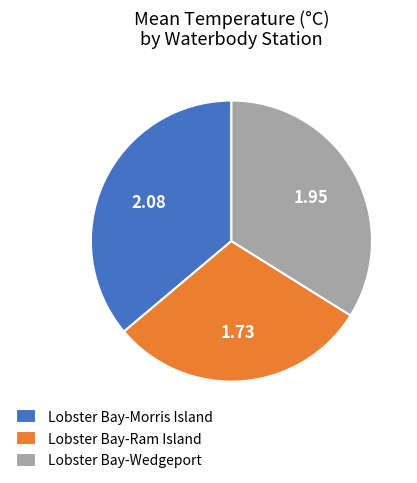

Do Lobster Bay-Wedgeport and Lobster Bay-Morris Island together represent more than half of the pie?

Yes